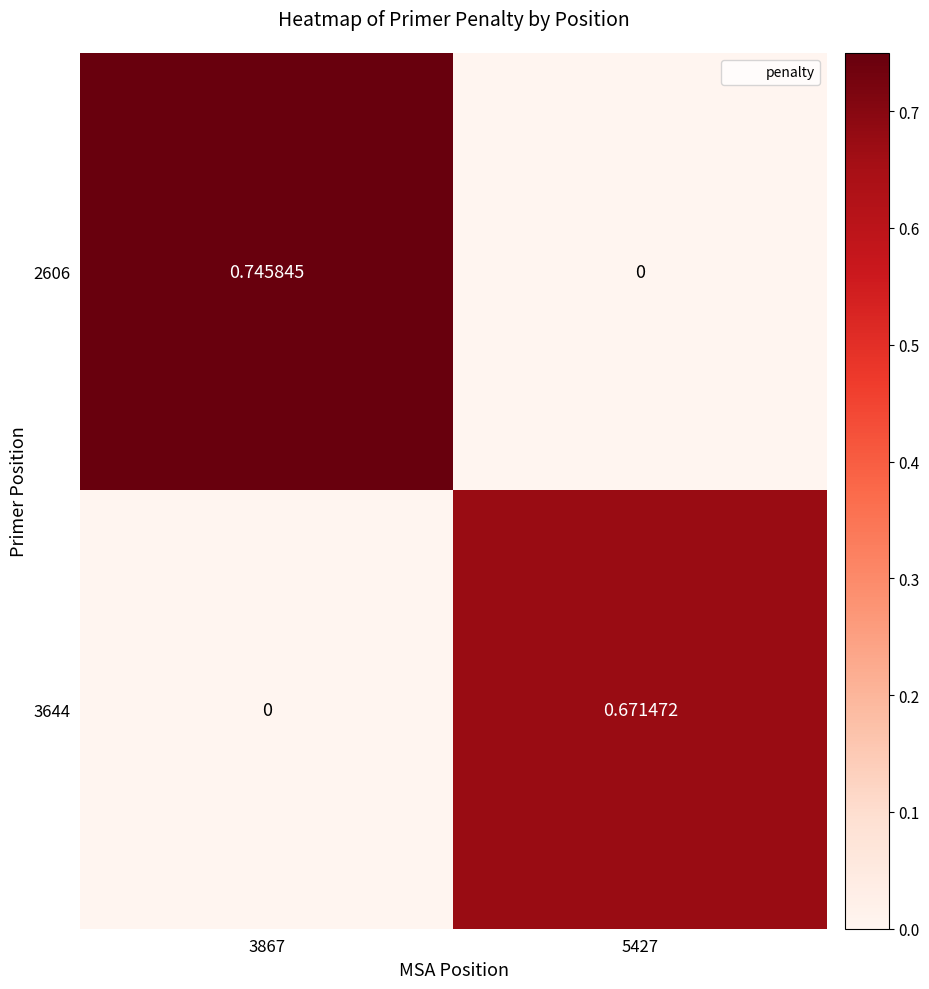

Is the value of 2606 at 3867 greater than the value of 3644 at 5427?

Yes